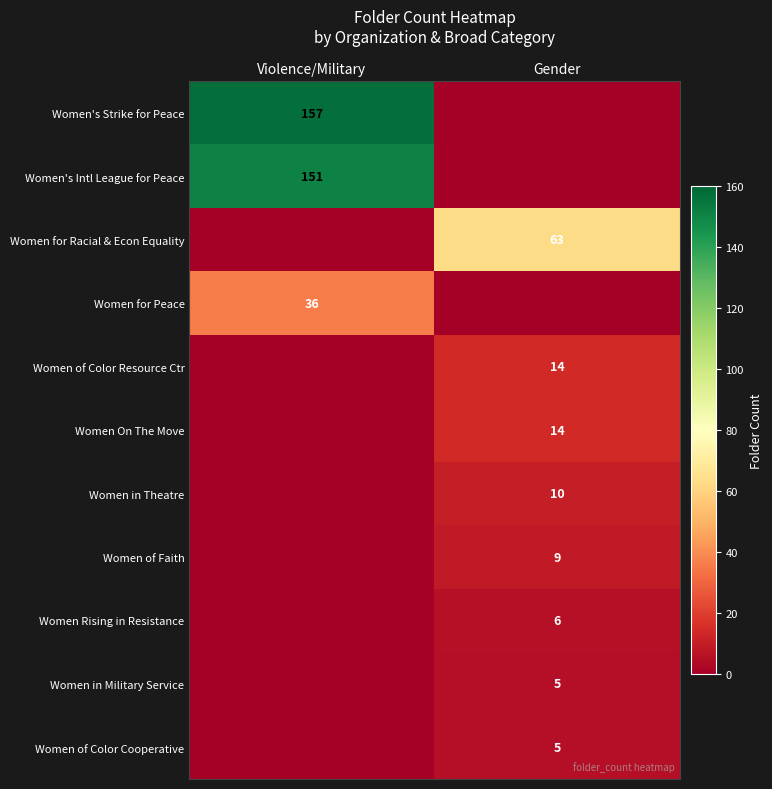

How many categories are shown in the chart?

2